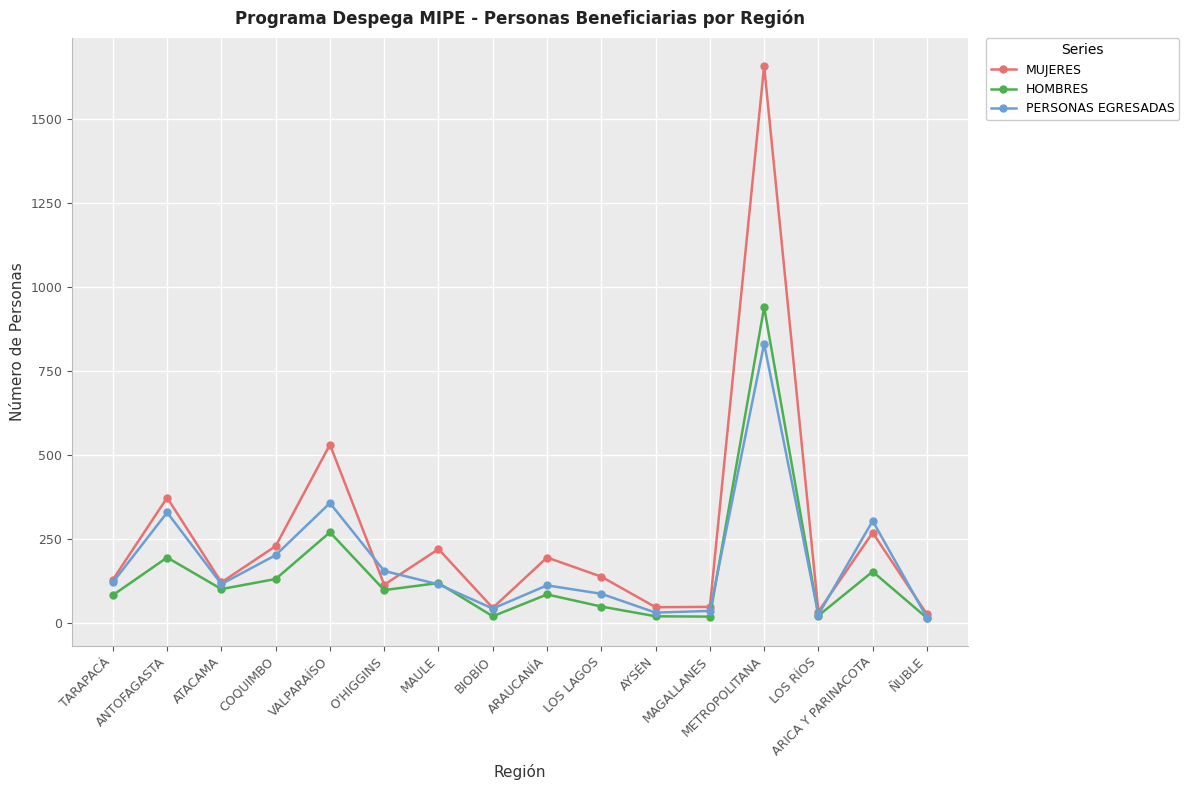

What position from the left is LOS RÍOS?

14